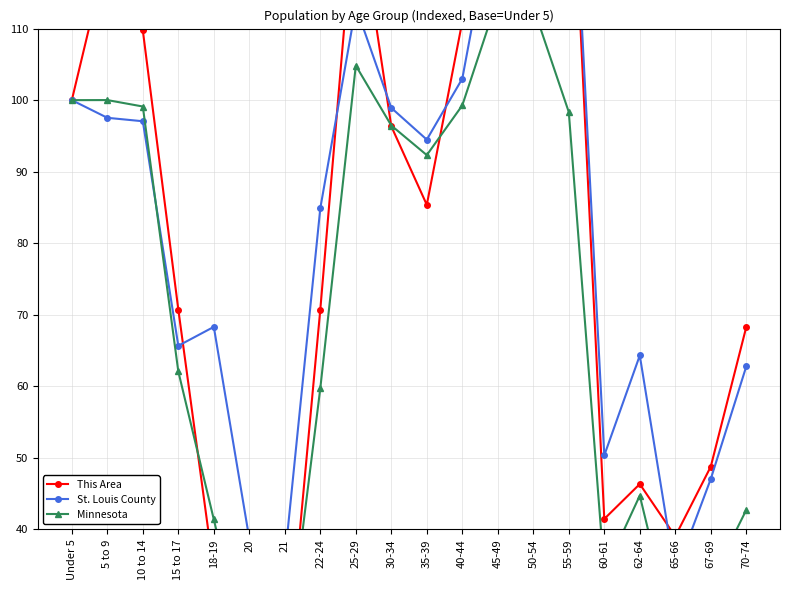

Where is St. Louis County nearest to the value 90?

35-39